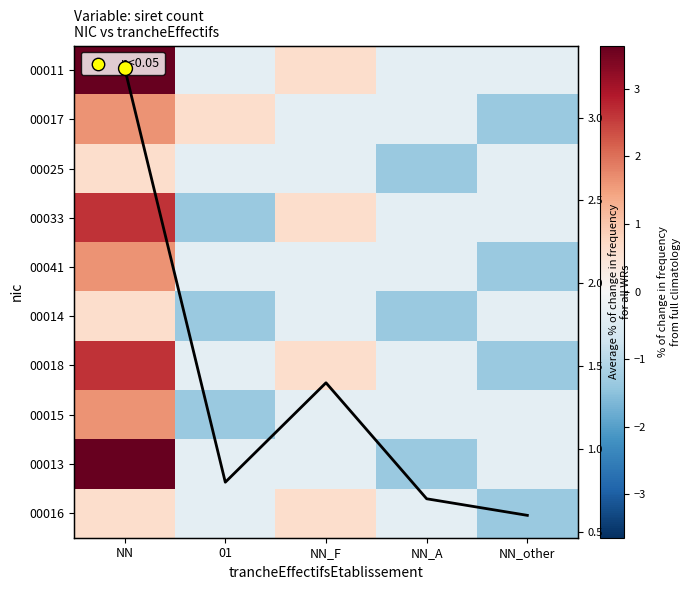

Which category has the highest value in the 00017 series?

NN